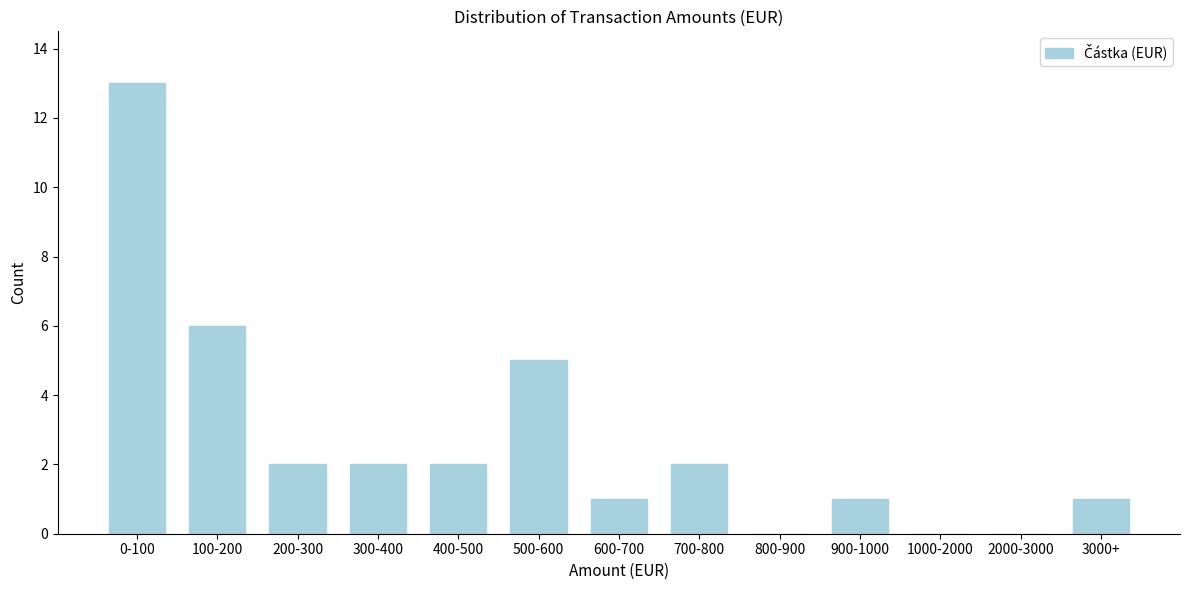

Reading right to left, list all the values displayed in this chart.

3000+=1	2000-3000=0	1000-2000=0	900-1000=1	800-900=0	700-800=2	600-700=1	500-600=5	400-500=2	300-400=2	200-300=2	100-200=6	0-100=13